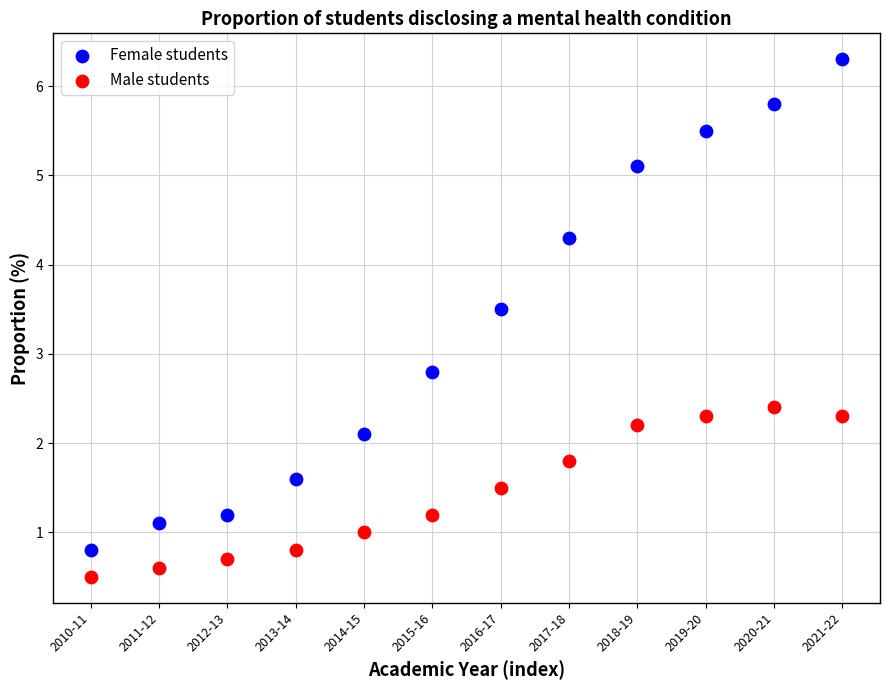

Across all series, what Y value is closest to 3?

2.8